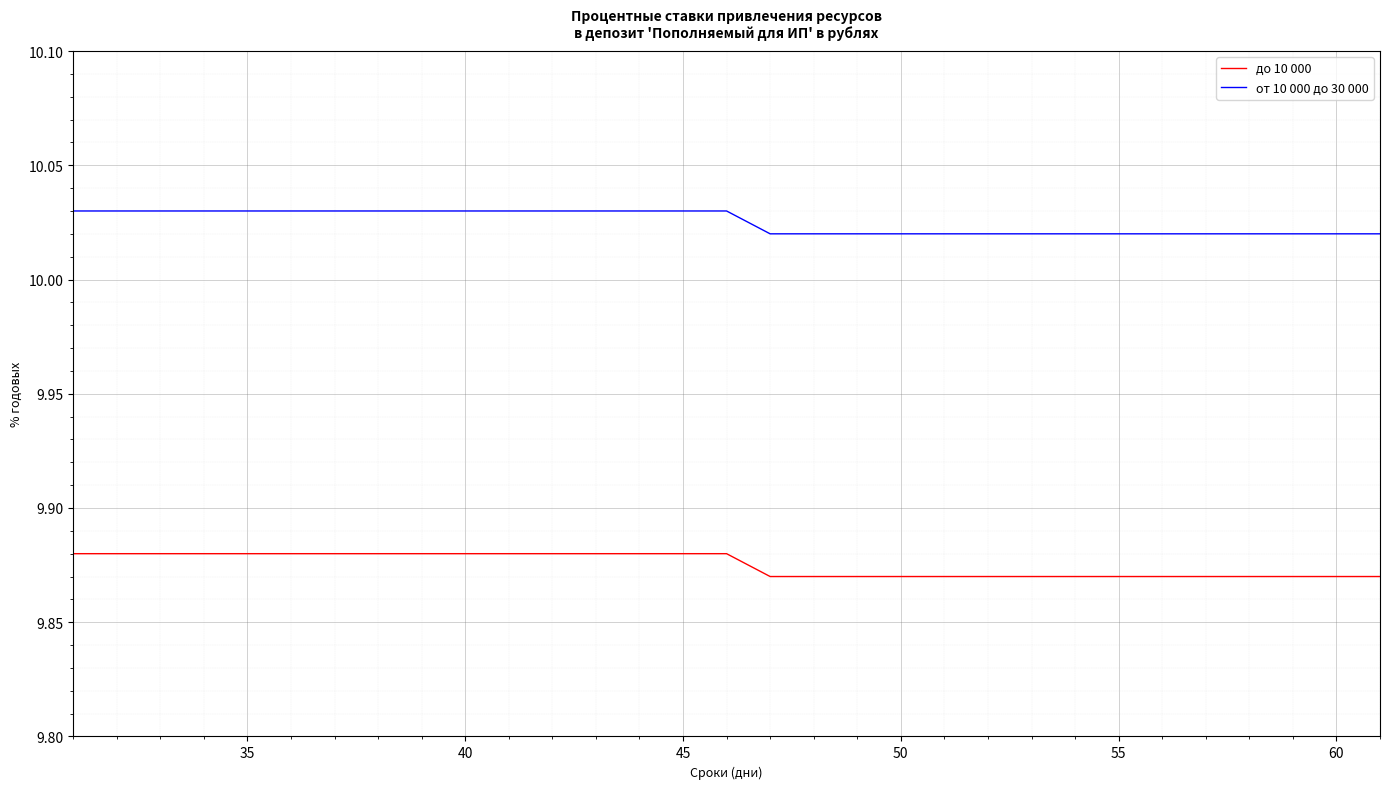

List the series in order of their overall mean, highest first.

от 10 000 до 30 000, до 10 000